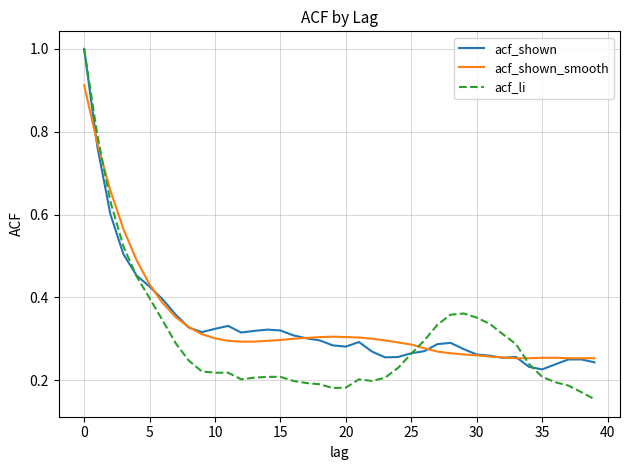

Which series has the widest spread of values?

acf_li